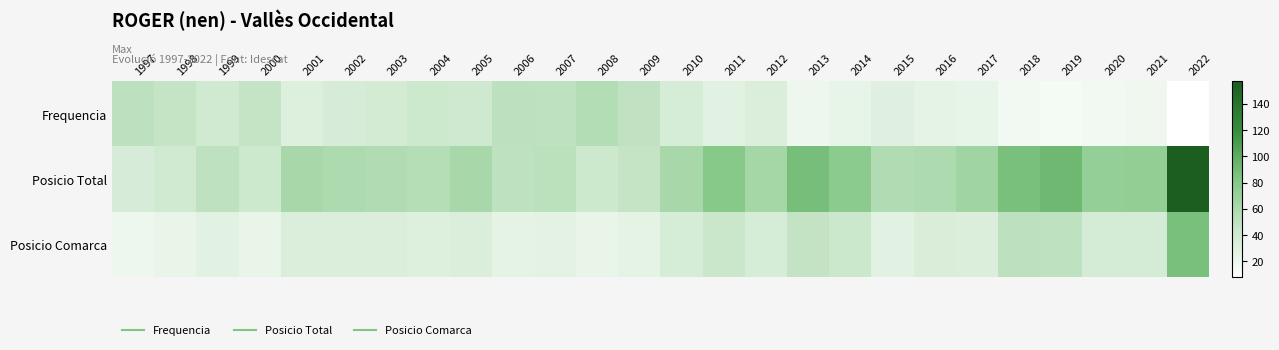

Between 2017 and 2003, which is larger?

2003